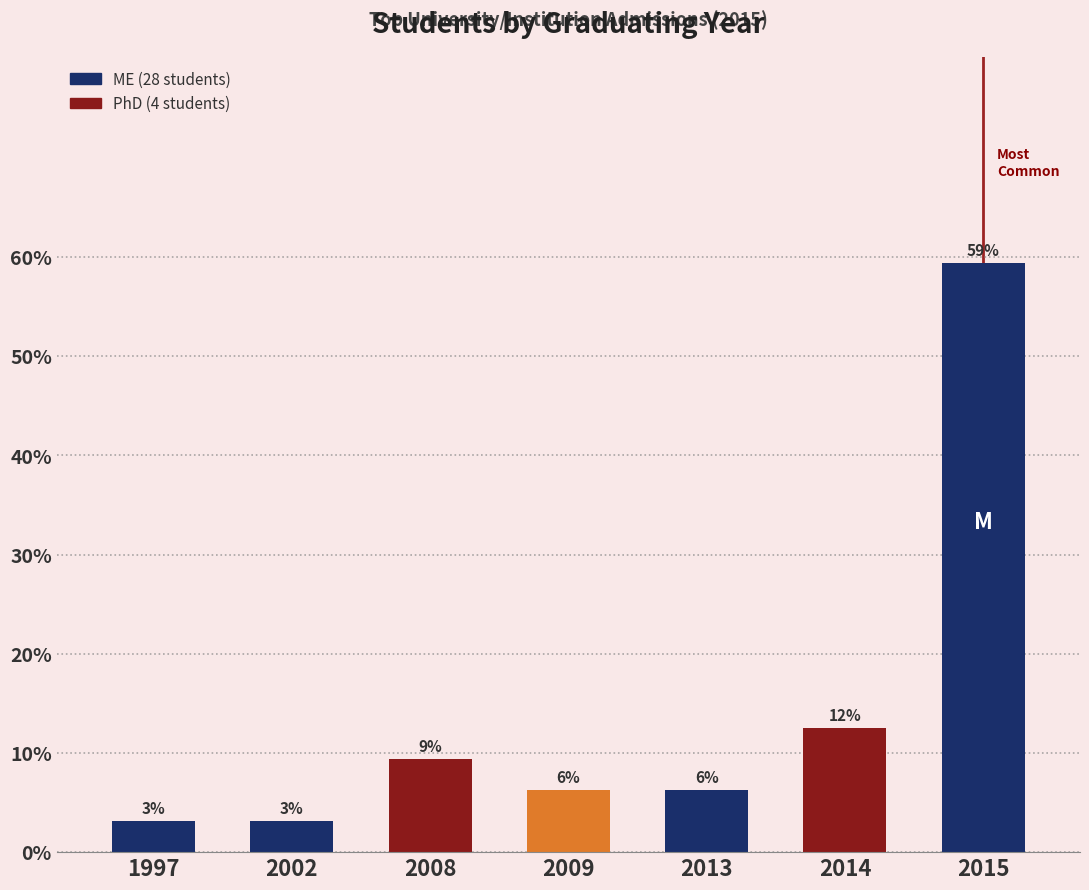

Which label corresponds to the smallest value in the chart?

1997